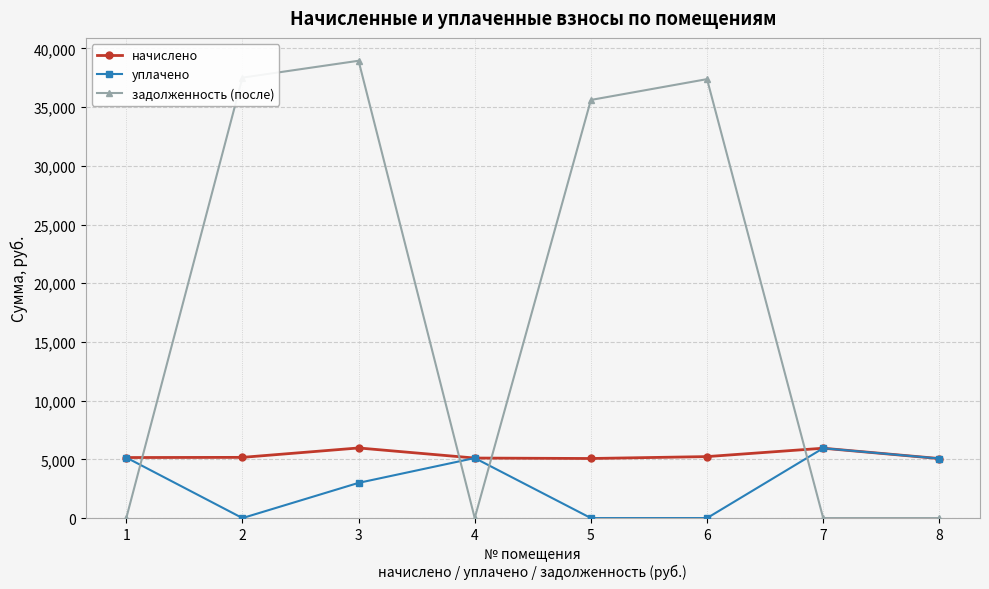

At which category is the sum across all series the highest?

3